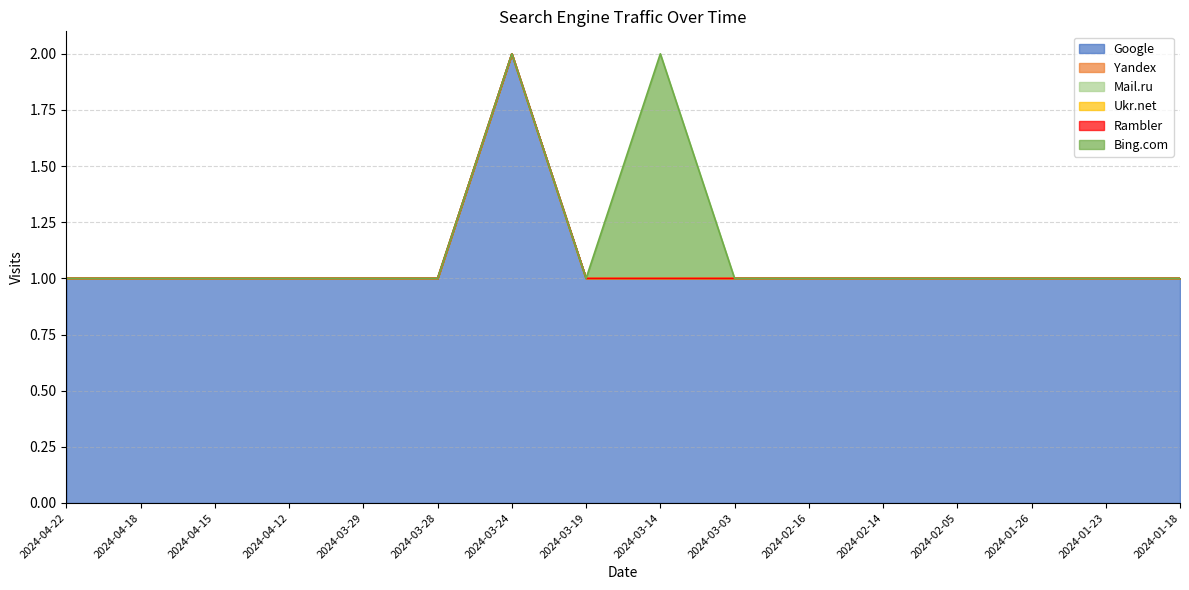

True or false: Google and Ukr.net cross at least once.

False